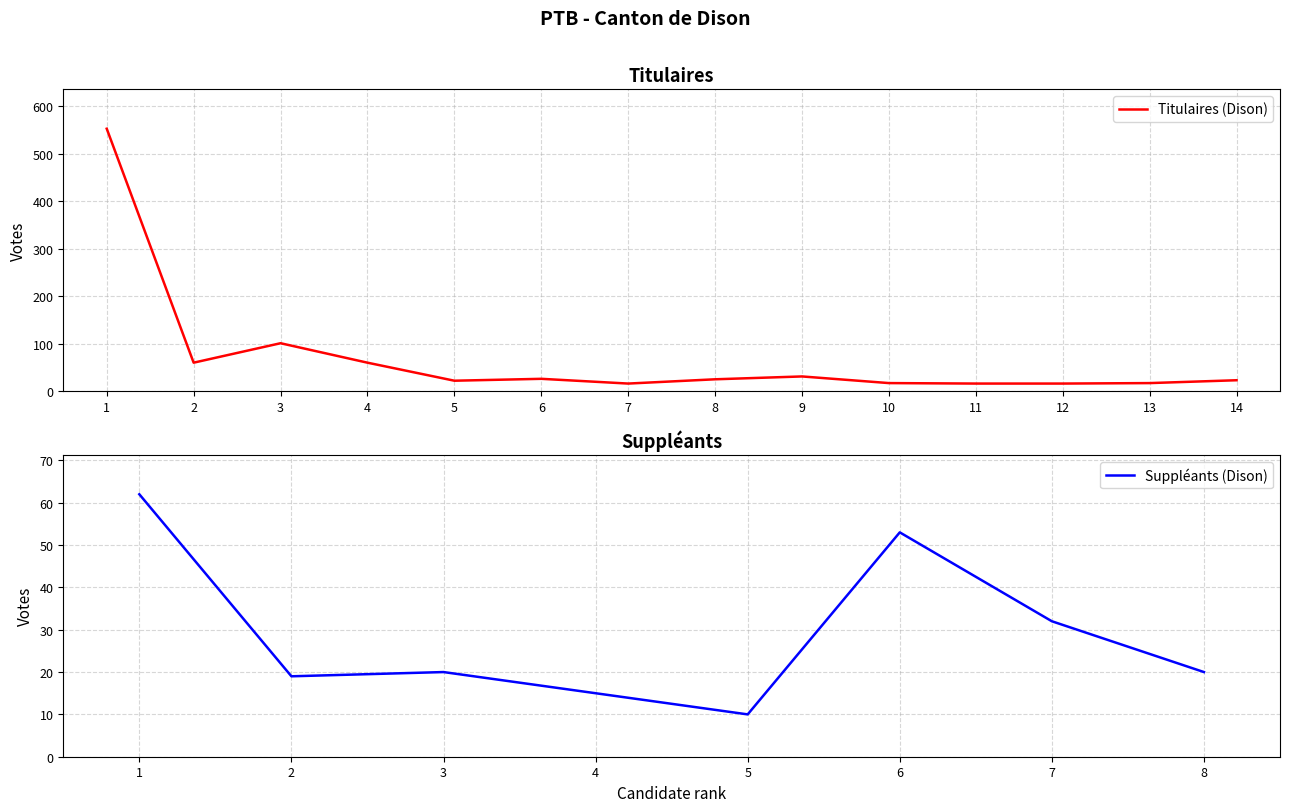

At which label does the data first exceed 25?

1